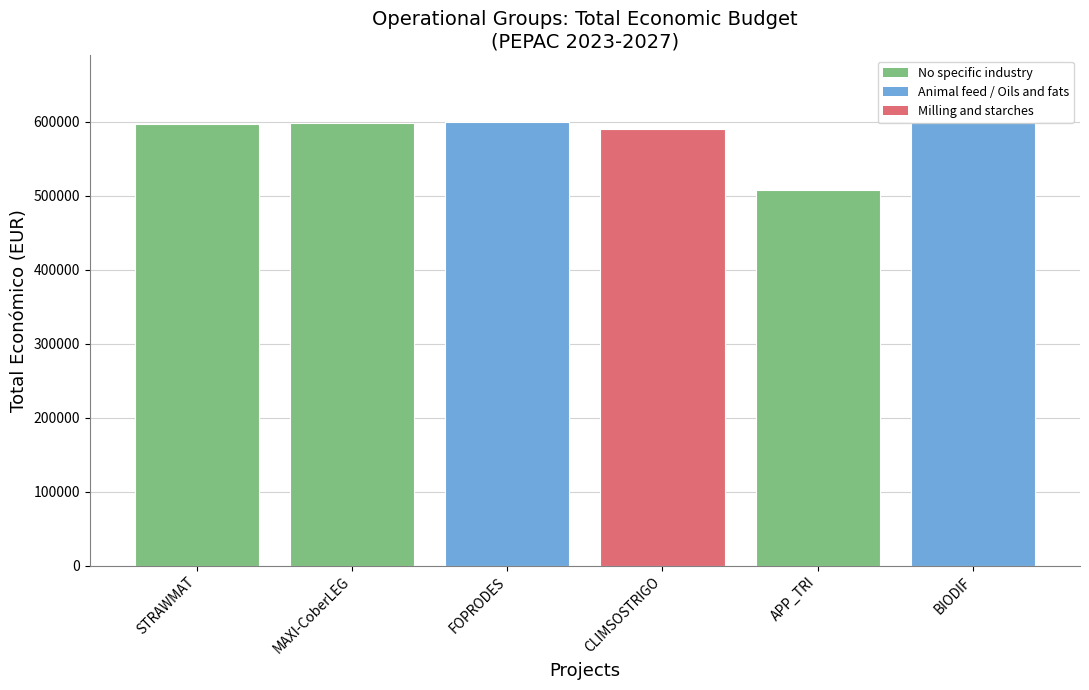

What is the greatest value displayed?

599927